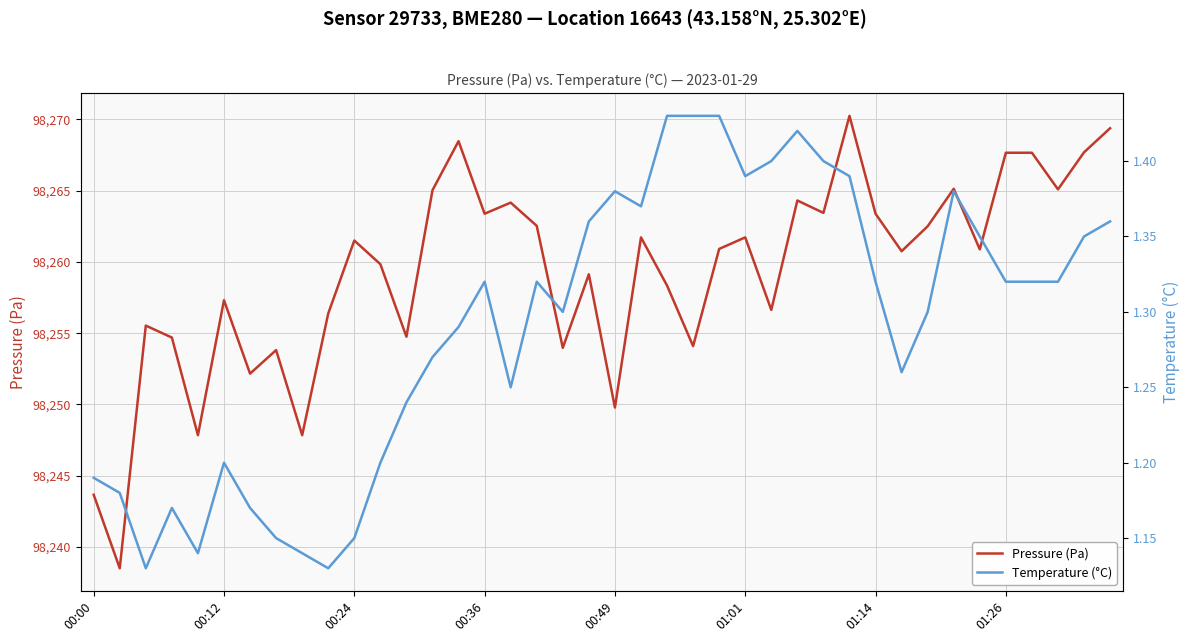

True or false: Pressure (Pa) has more than 0 interior local peaks.

True